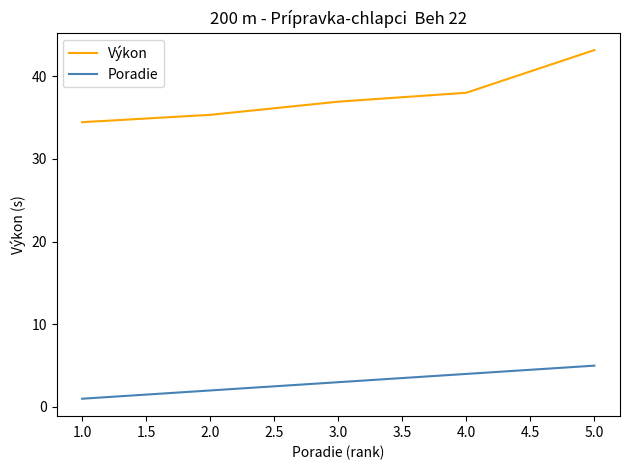

At 1.0, list the series in order from smallest to largest.

Poradie, Výkon